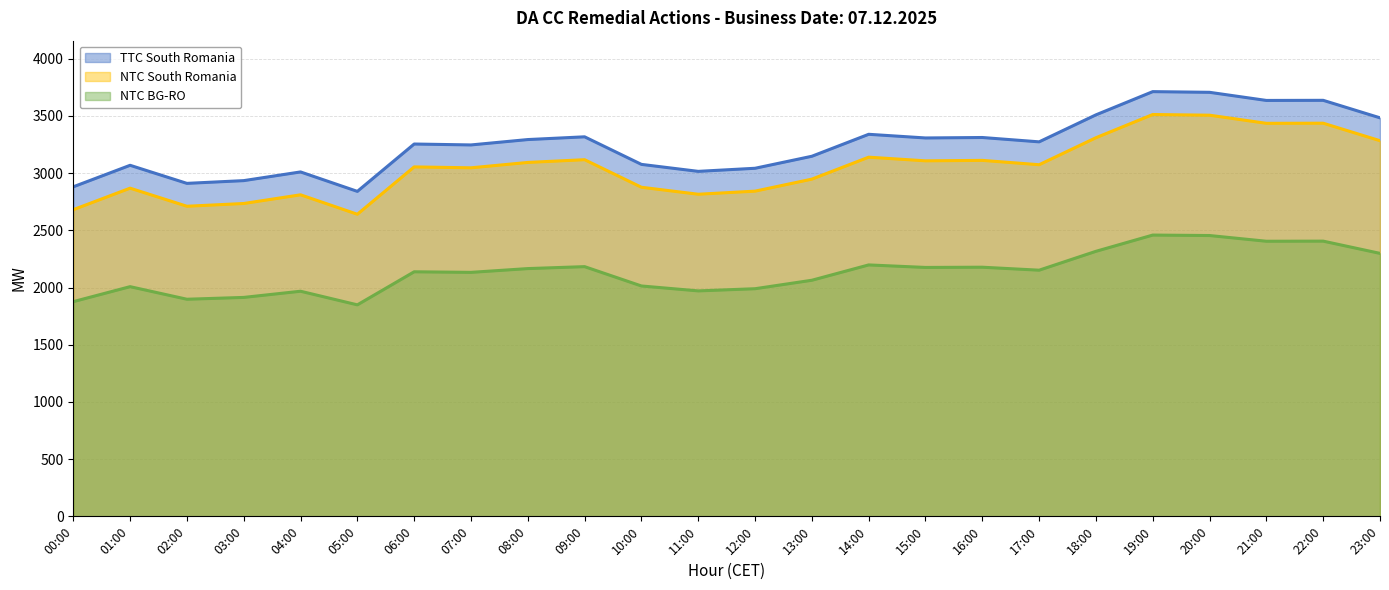

At which category is the sum across all series the highest?

19:00